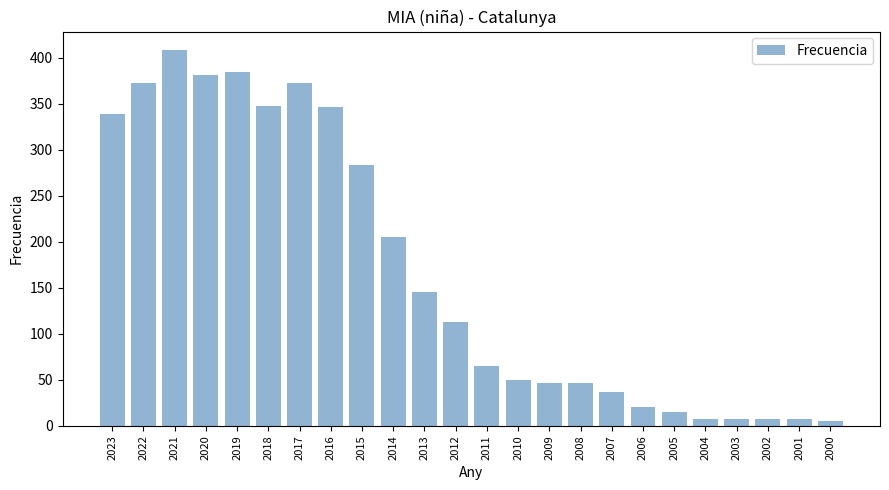

Between 2010 and 2000, which is larger?

2010